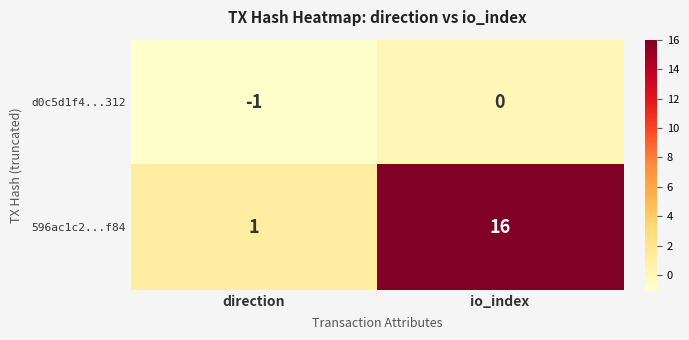

At which category is the sum across all series the highest?

io_index